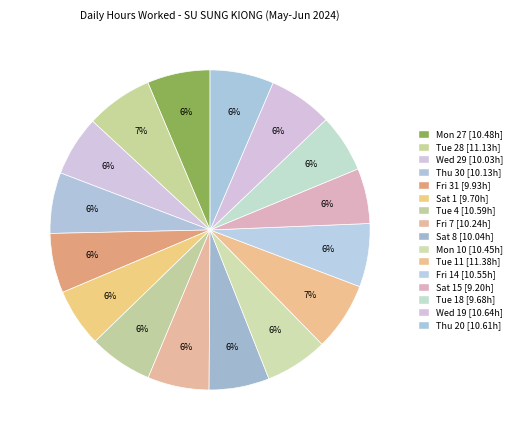

Does any single category account for the majority?

No